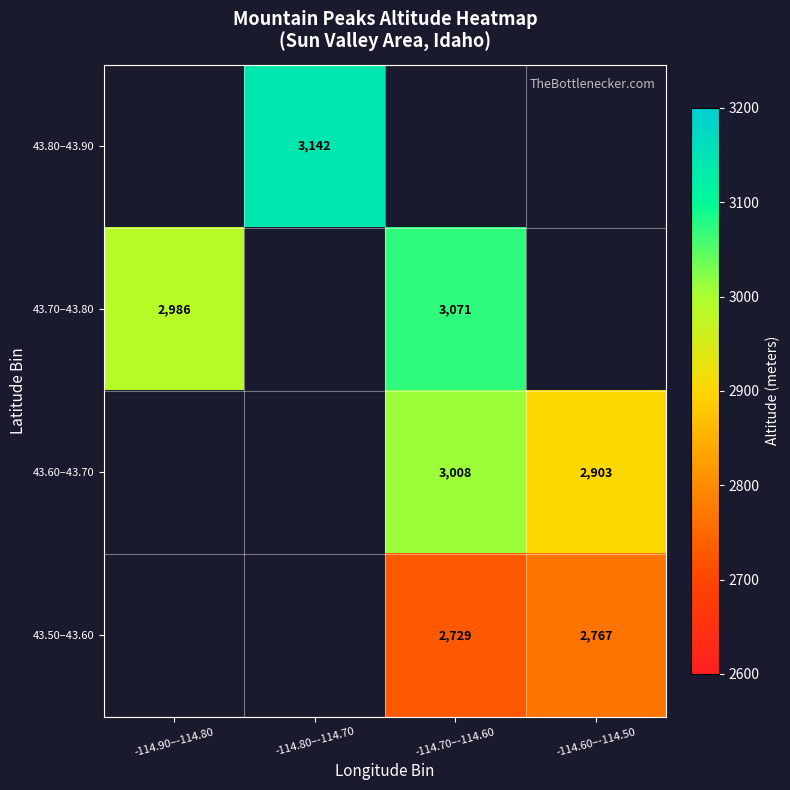

The value of 43.50–43.60 at -114.70–-114.60 is 4847.5. True or false?

False